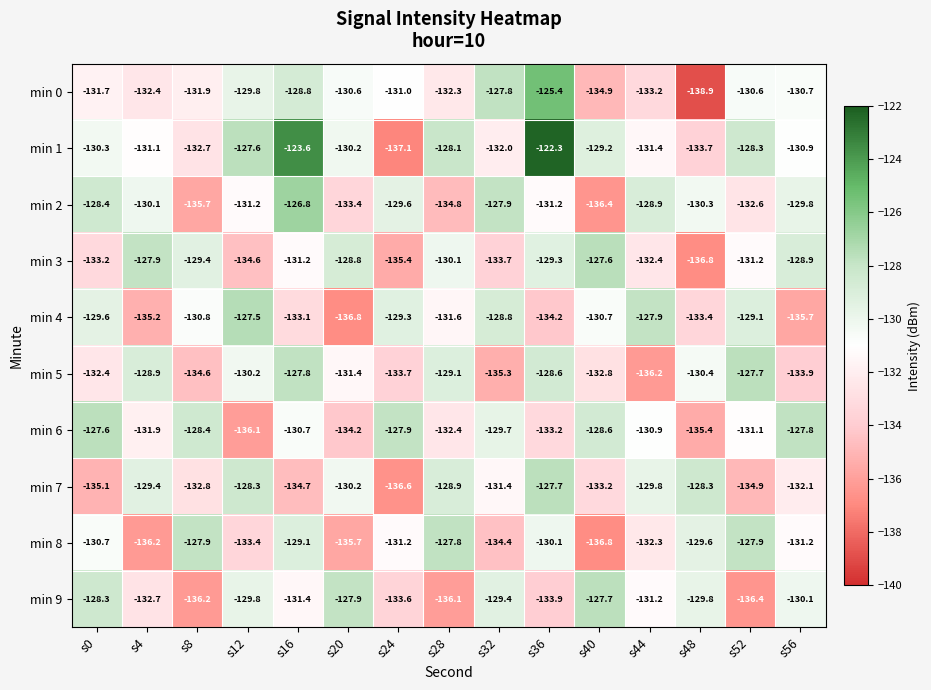

Rank the series at s32 from highest to lowest value.

min 0, min 2, min 4, min 9, min 6, min 7, min 1, min 3, min 8, min 5